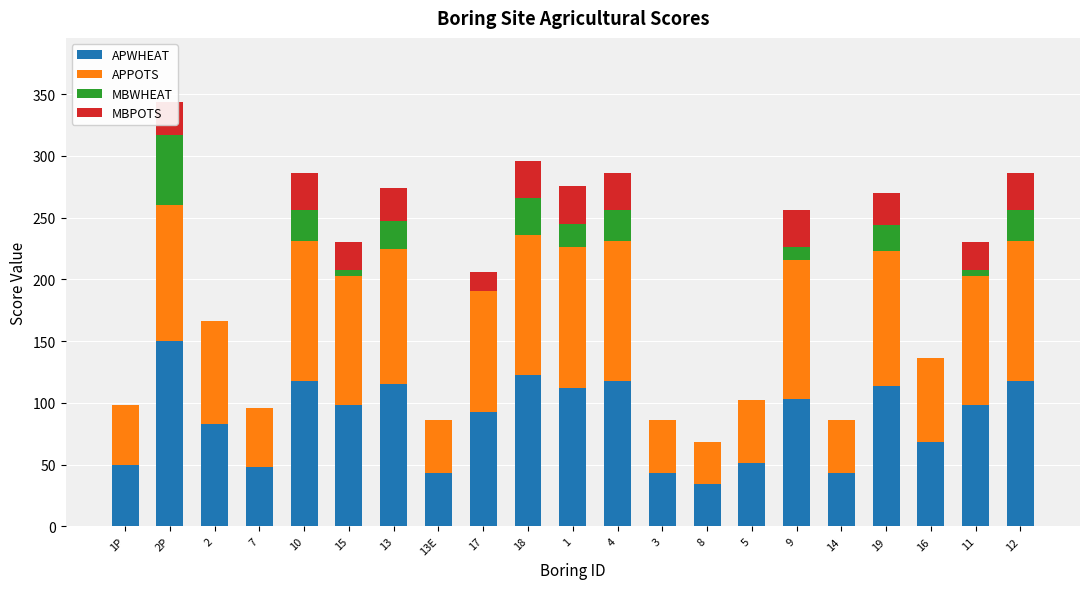

At which category is the sum across all series the highest?

2P